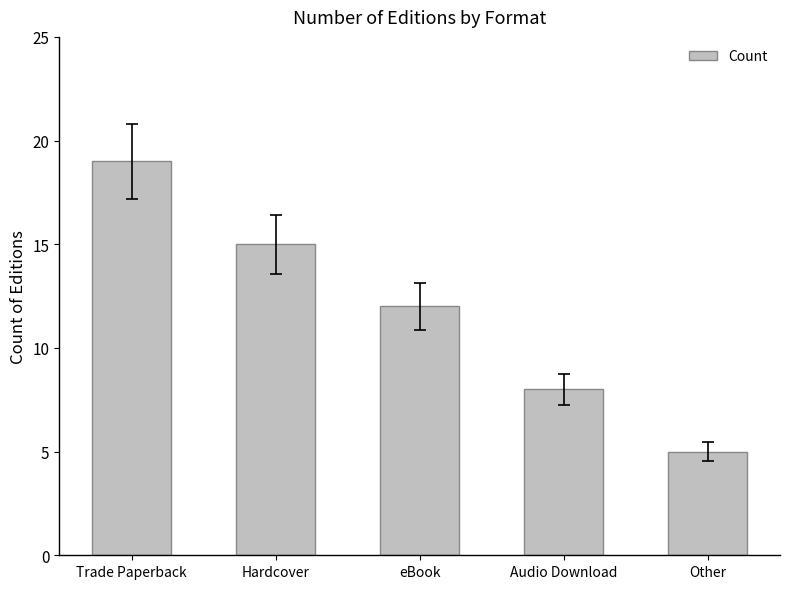

Reading right to left, what are all the values shown in this chart?

5	8	12	15	19